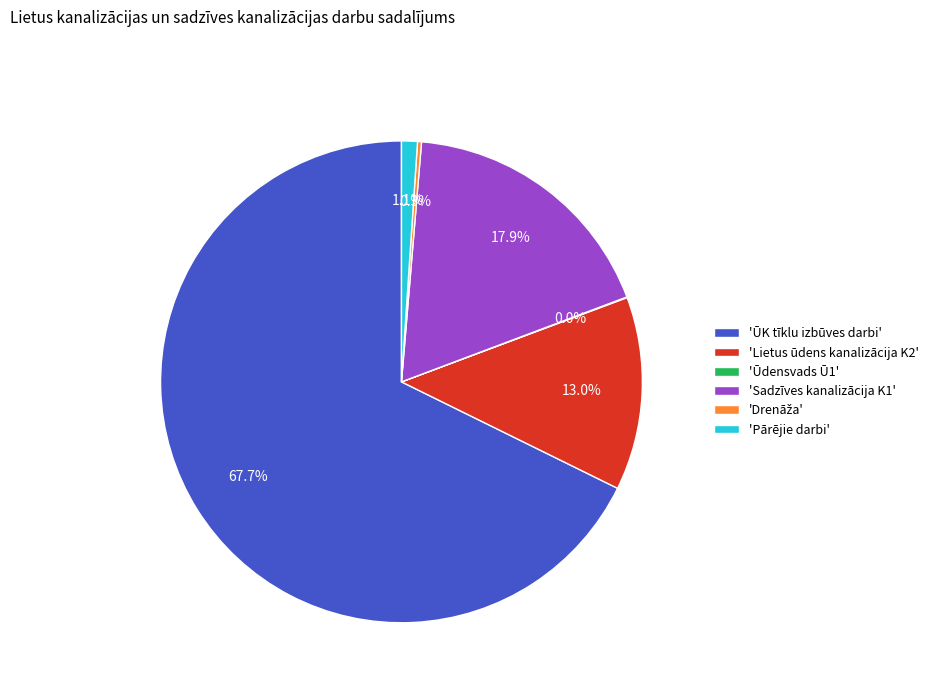

Between 'Pārējie darbi' and 'ŪK tīklu izbūves darbi', which is larger?

'ŪK tīklu izbūves darbi'